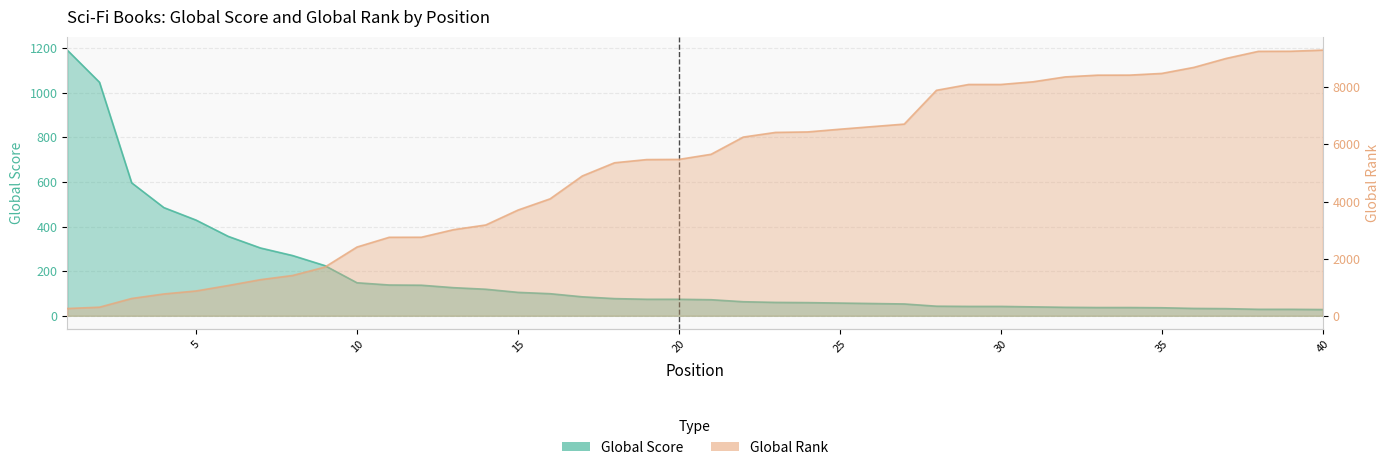

True or false: Global Score has a value of 37 at 33.

True